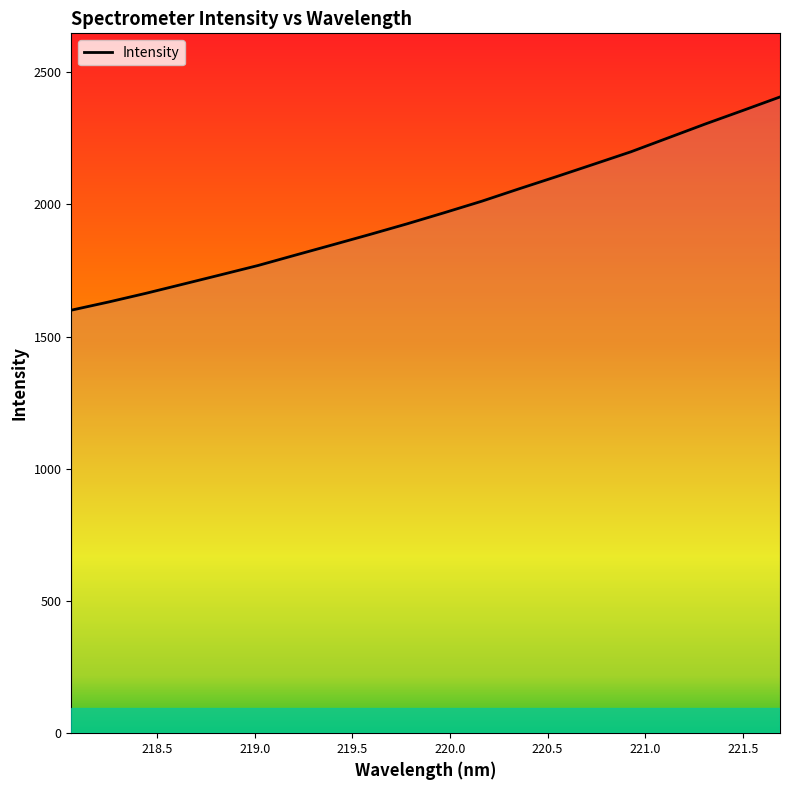

What is the difference between the maximum and minimum values?

806.4